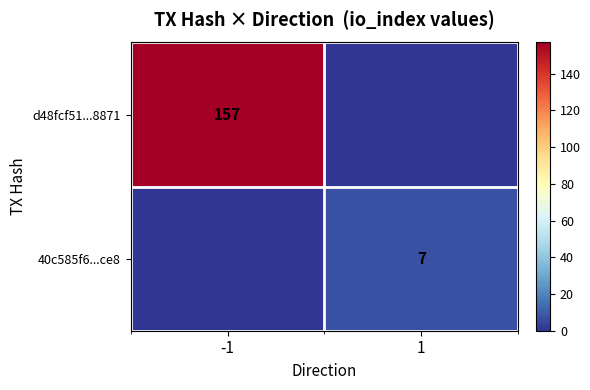

The d48fcf51...8871 series shows 157 at -1. True or false?

True